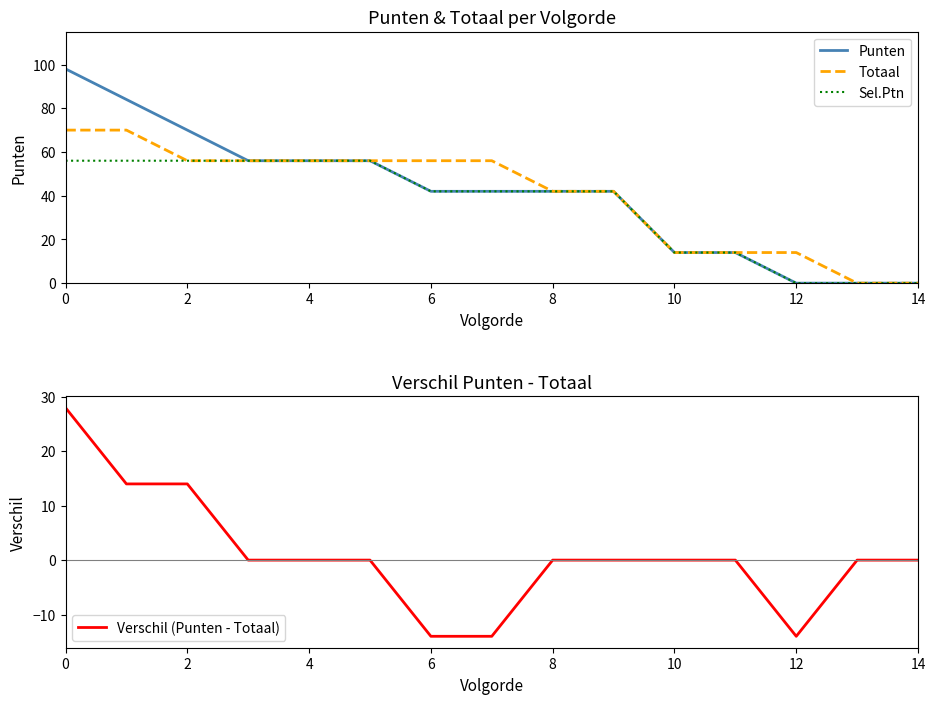

Reading right to left, list all the values displayed in this chart.

Punten: 0	0	0	14	14	42	42	42	42	56	56	56	70	84	98
Totaal: 0	0	14	14	14	42	42	56	56	56	56	56	56	70	70
Sel.Ptn: 0	0	0	14	14	42	42	42	42	56	56	56	56	56	56
Verschil (Punten - Totaal): 0	0	-14	0	0	0	0	-14	-14	0	0	0	14	14	28